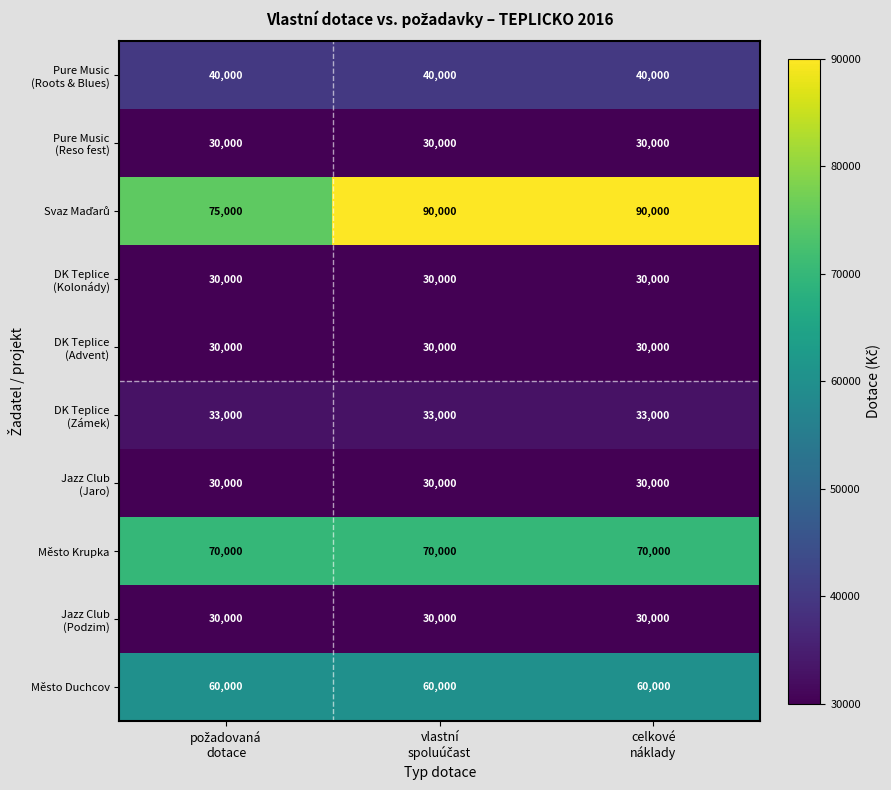

What is the average value of the Město Duchcov series?

60000